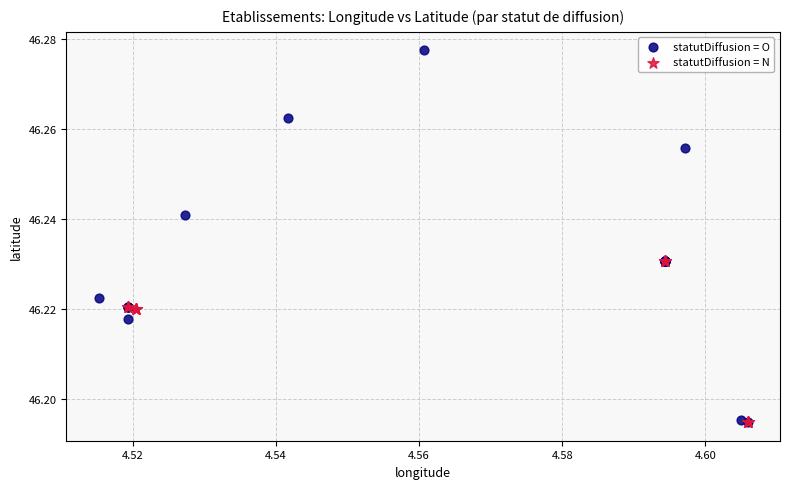

Which series has the largest Y range (max minus min)?

statutDiffusion = O